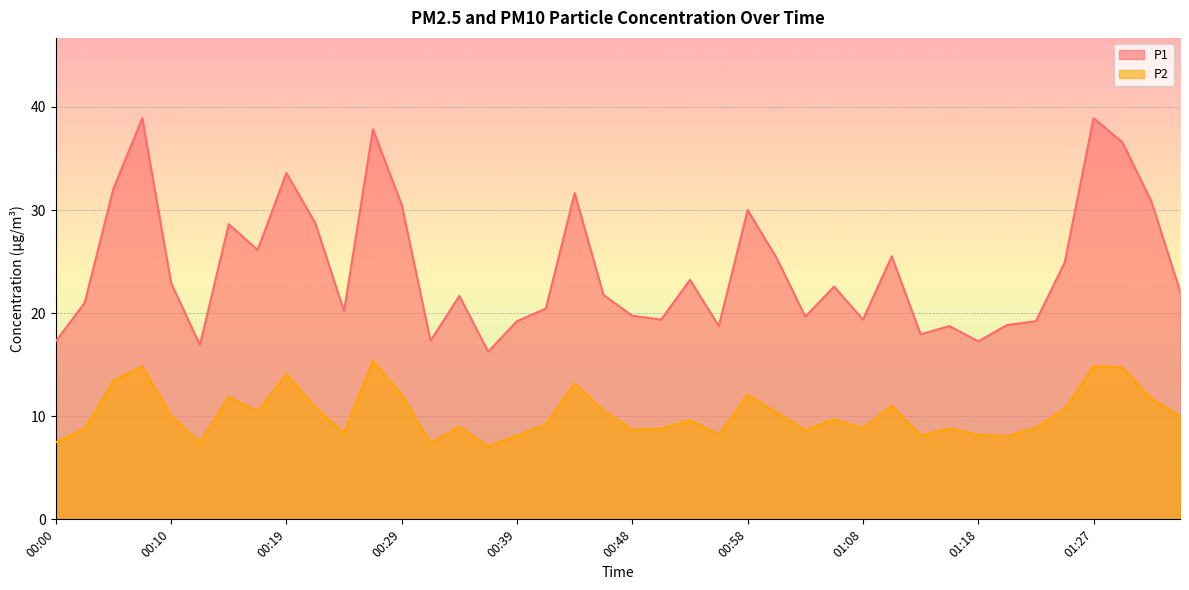

Reading left to right, list all the values displayed in this chart.

P1: 17.3	21.0	32.1	38.9	22.9	16.9	28.6	26.1	33.6	28.8	20.2	37.8	30.5	17.3	21.7	16.3	19.2	20.4	31.6	21.8	19.8	19.4	23.2	18.8	30.0	25.4	19.7	22.6	19.4	25.5	17.9	18.8	17.3	18.9	19.2	24.9	38.9	36.6	30.9	22.1
P2: 7.5	8.8	13.4	14.8	10.1	7.4	11.9	10.5	14.1	10.9	8.4	15.4	12.1	7.4	9.0	7.1	8.1	9.2	13.2	10.6	8.7	8.8	9.6	8.2	12.1	10.4	8.7	9.7	8.8	11.0	8.2	8.8	8.2	8.1	8.9	10.7	14.8	14.8	11.7	10.0